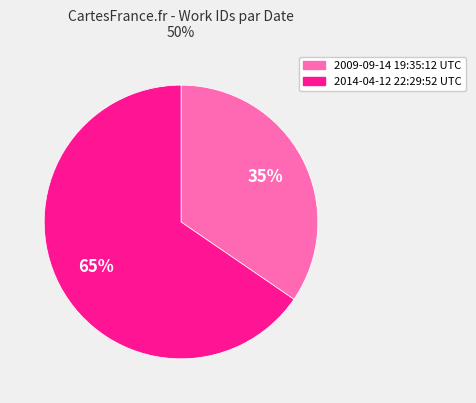

What is the smallest slice in the pie chart?

2009-09-14 19:35:12 UTC